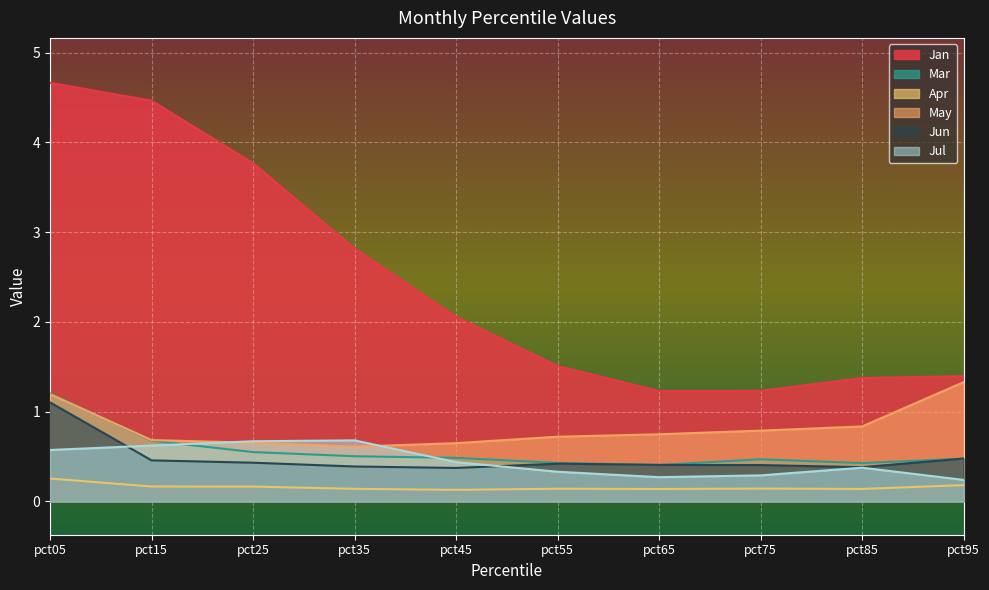

The Mar series shows 0.5 at pct25. True or false?

True